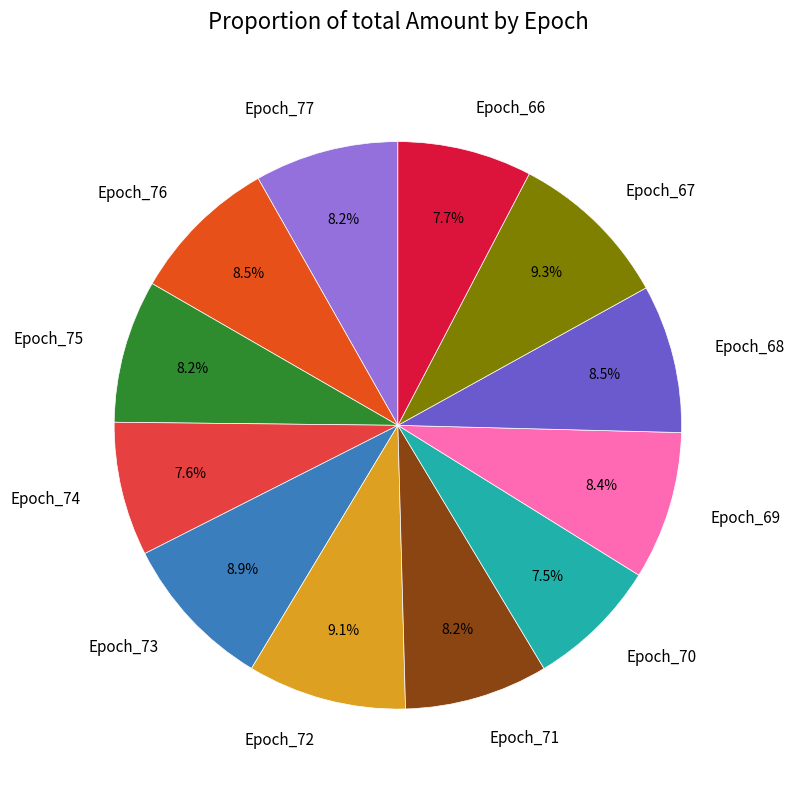

To the nearest percent, what portion does Epoch_77 represent?

8%